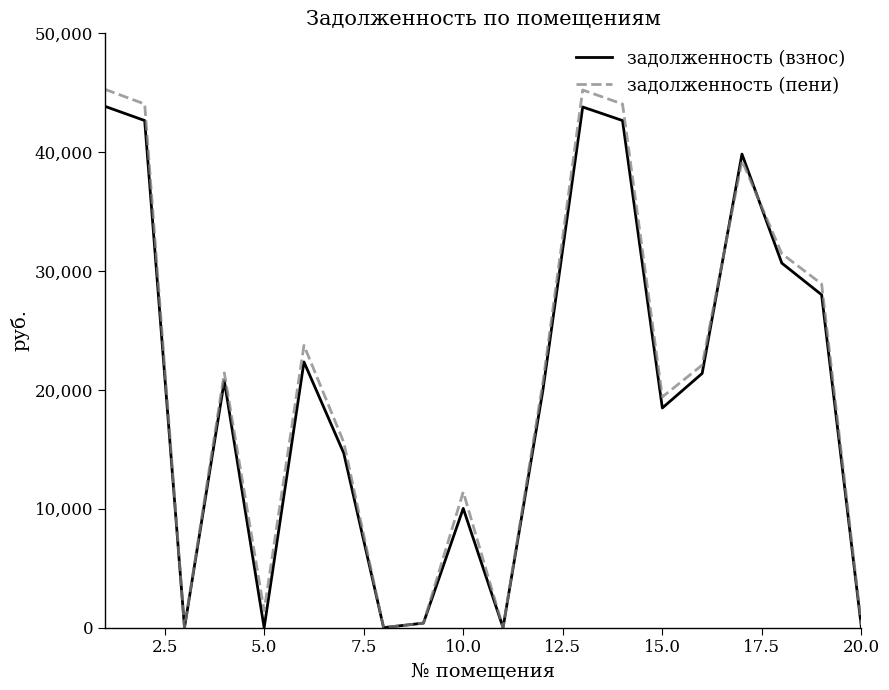

At how many categories does at least one series exceed 4487?

14